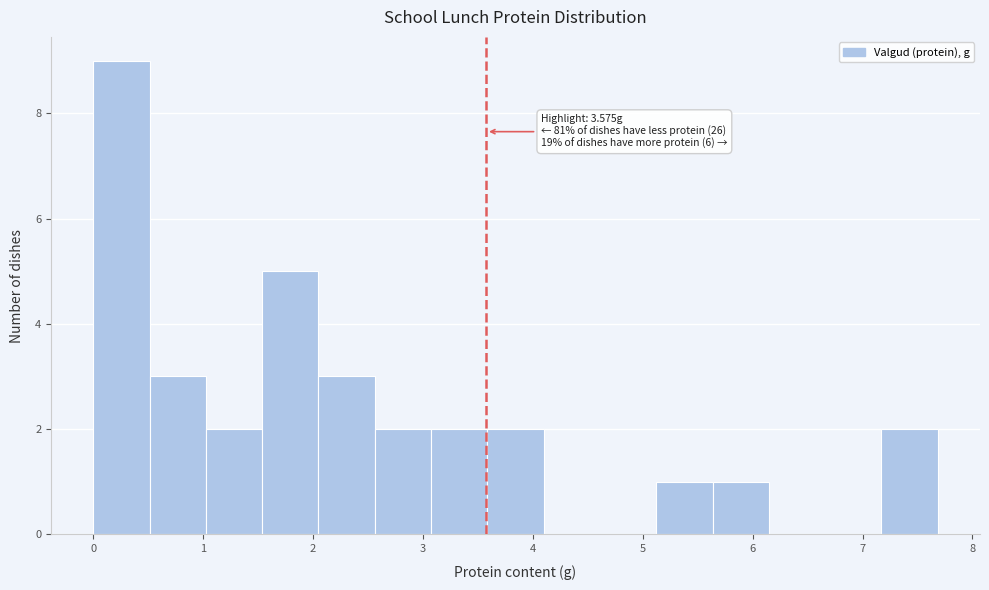

Over which range of the x-axis is the bar tallest?

0.0 to 0.5